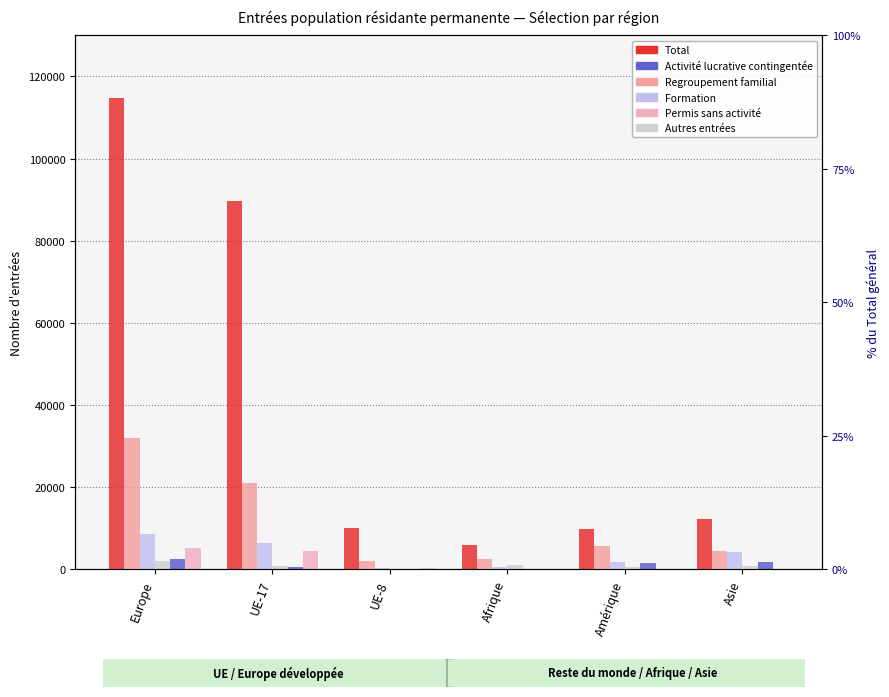

How many bars are there in total?

36